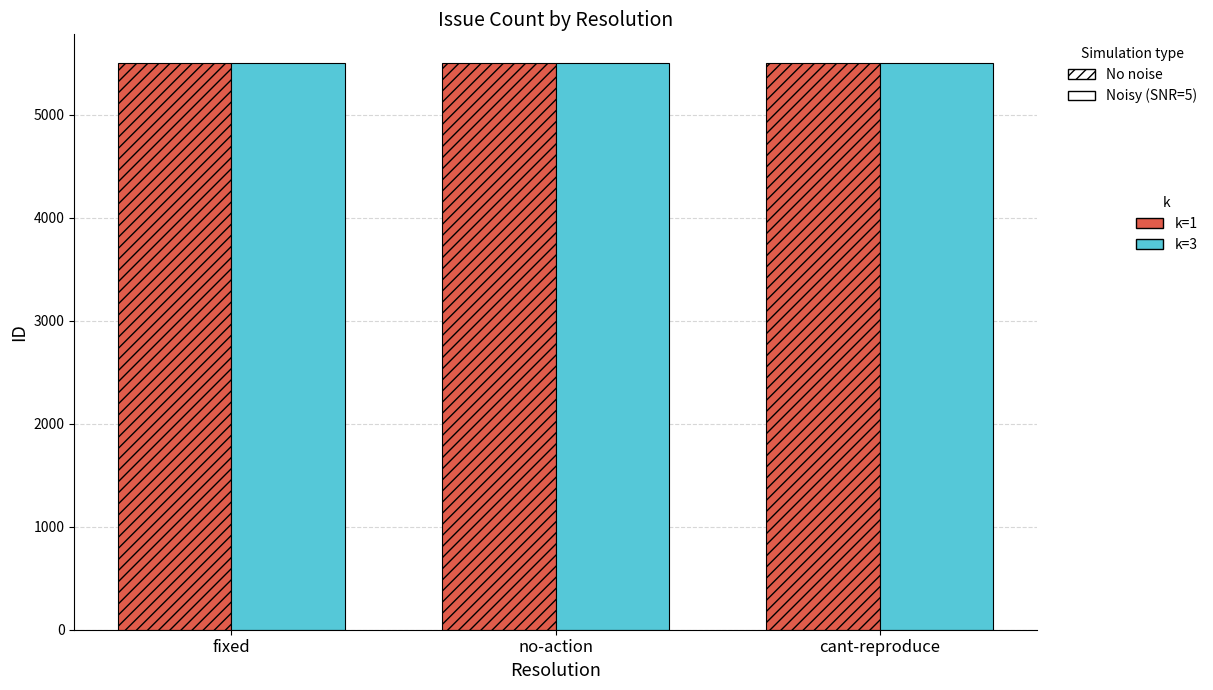

What is the total value across all series at no-action?

11008